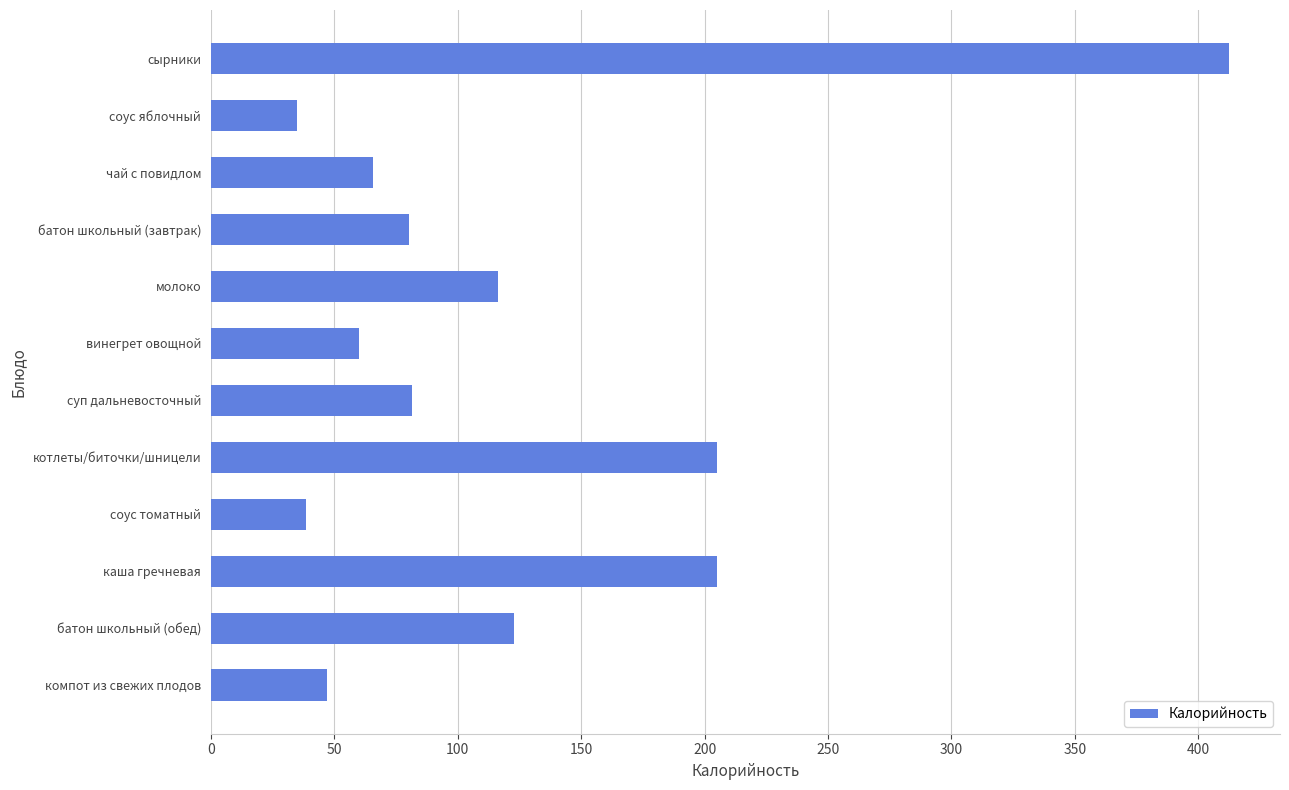

What is the difference between the maximum and minimum values?

377.5